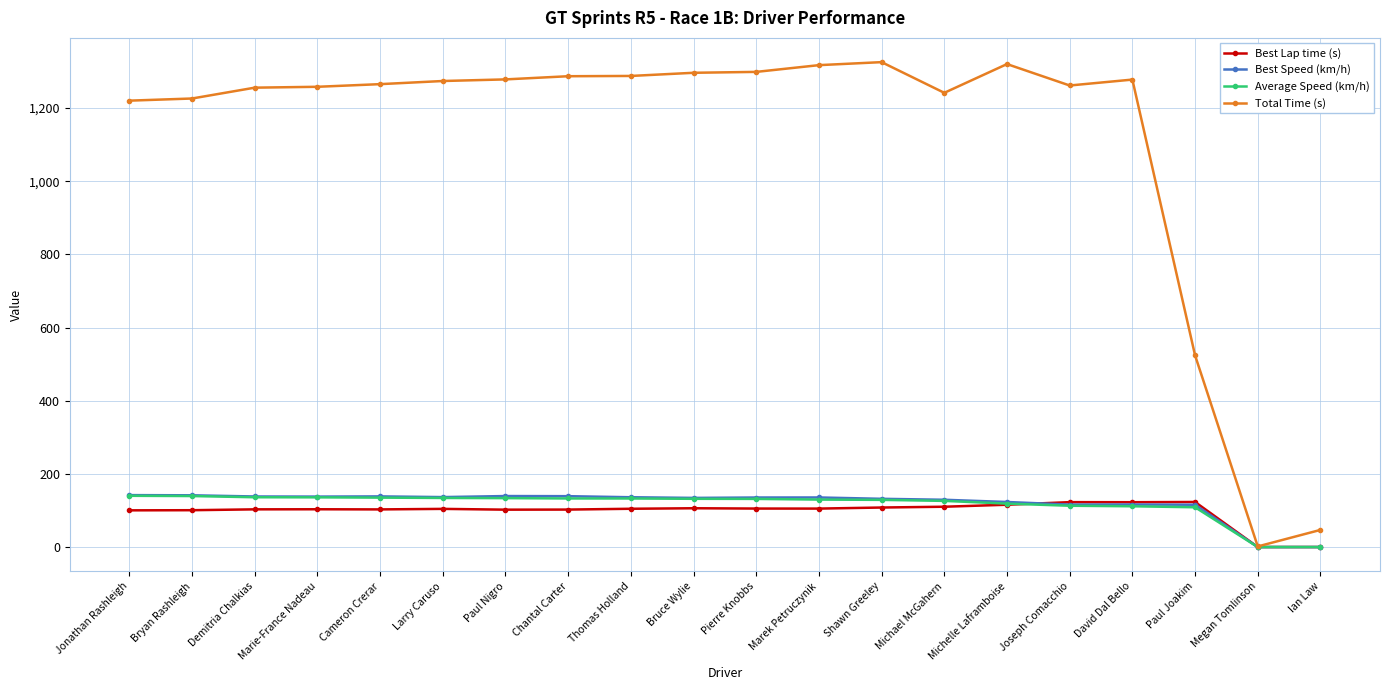

At how many categories does at least one series exceed 944?

17